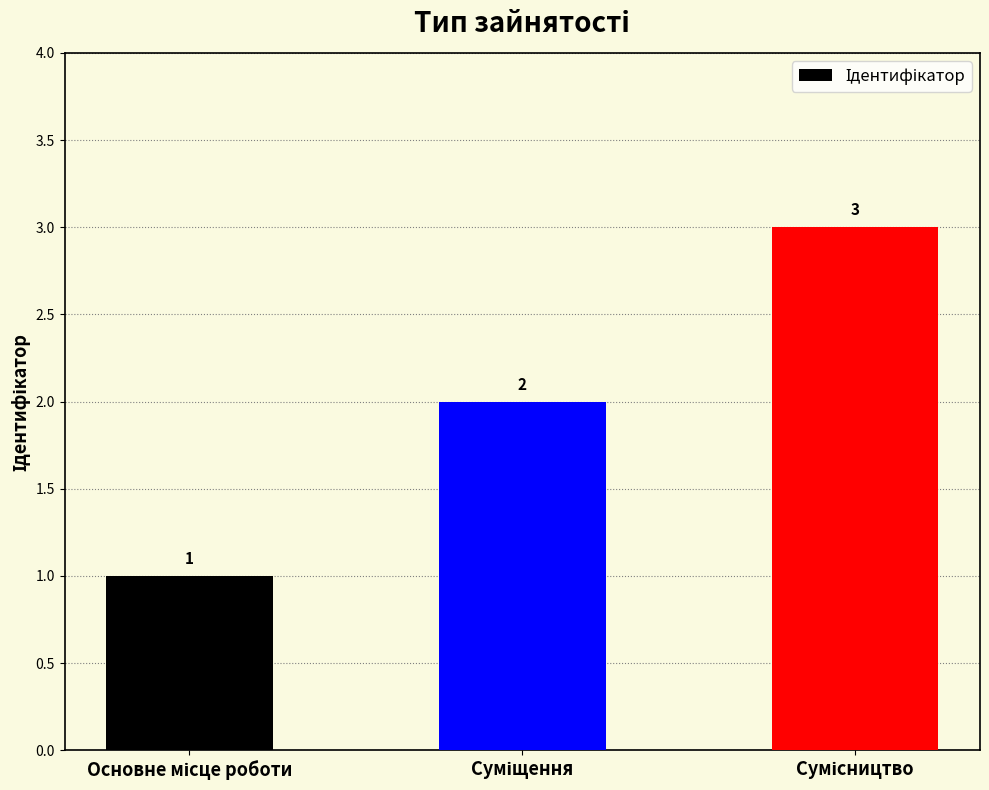

How many values are between 1 and 3?

3